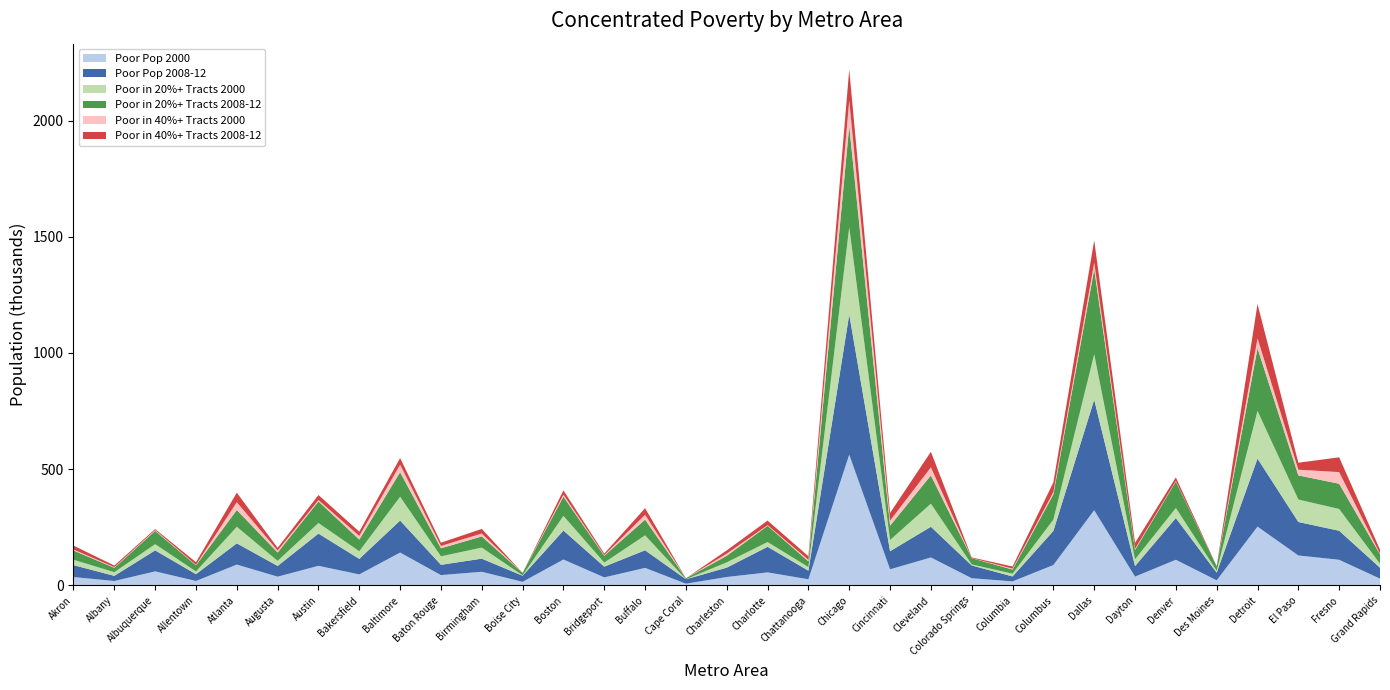

Reading left to right, transcribe all the data shown in this chart.

Poor Pop 2000: 35560	18621	60033	18720	89317	37313	83909	47080	141040	44057	58199	15120	111189	34114	74979	7079	35825	55648	26098	562442	68935	119953	30582	16972	87374	323286	37533	110004	21460	252686	128568	109903	28815
Poor Pop 2008-12: 51299	22178	90306	29226	91313	45986	138725	66728	137795	44235	56500	26080	124567	46283	75836	19016	40252	110091	36969	603177	77773	132021	54950	21224	146630	475664	45218	179452	32917	292867	143984	124922	46910
Poor in 20%+ Tracts 2000: 23219	15647	26865	11606	71284	22021	45596	32812	102349	36405	47618	1691	63170	17403	64282	0	22915	20535	15448	375421	48362	99461	4398	11893	48798	195616	29205	43355	8395	205161	96887	93648	17126
Poor in 20%+ Tracts 2008-12: 39723	19002	57280	26697	72335	35857	92883	50250	105774	34737	48206	10625	82820	29408	67792	4114	28091	69961	24798	436669	61493	121784	26980	17750	108592	365883	40341	114103	18528	270061	103727	108696	40590
Poor in 40%+ Tracts 2000: 4444	2687	3233	2182	33618	8438	5942	15774	32563	10103	12465	0	8685	2878	20730	0	9332	2678	6330	109040	21978	34543	631	4071	9999	27947	4878	2532	0	42209	24568	50216	2504
Poor in 40%+ Tracts 2008-12: 16749	7015	4367	11142	40897	11616	21600	18309	28343	13964	19779	0	18286	6312	28442	0	13843	19811	15626	133649	32817	67194	2565	9106	41719	96371	25611	15112	1433	147638	29967	63571	17683